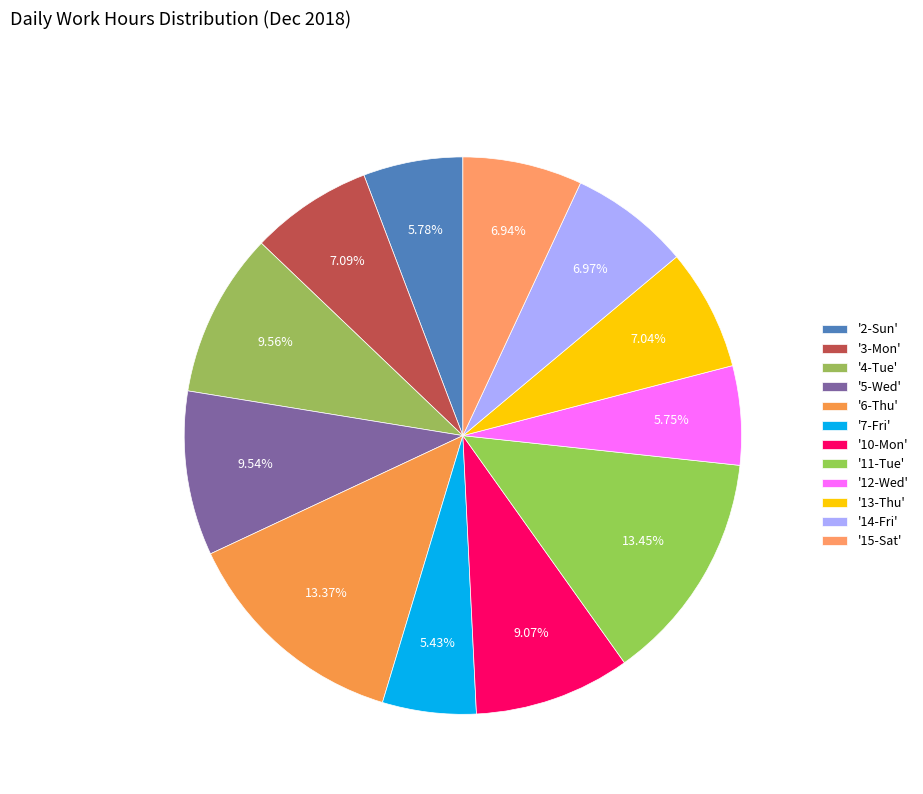

How many slices are in this pie chart?

12